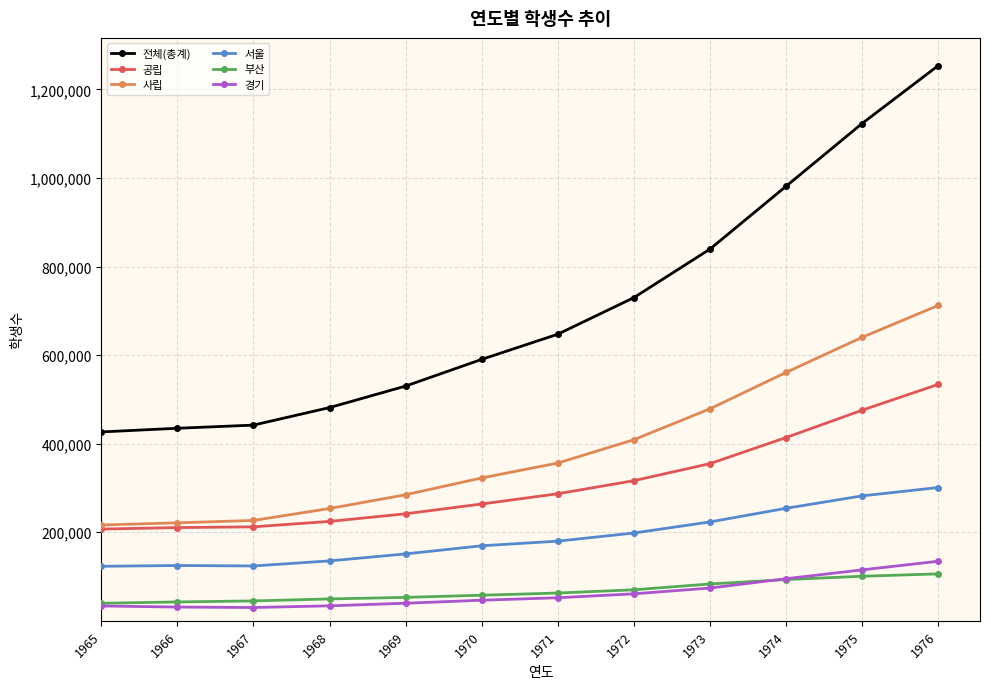

What is the value of the 전체(총계) point at the 10th from the left?

981209